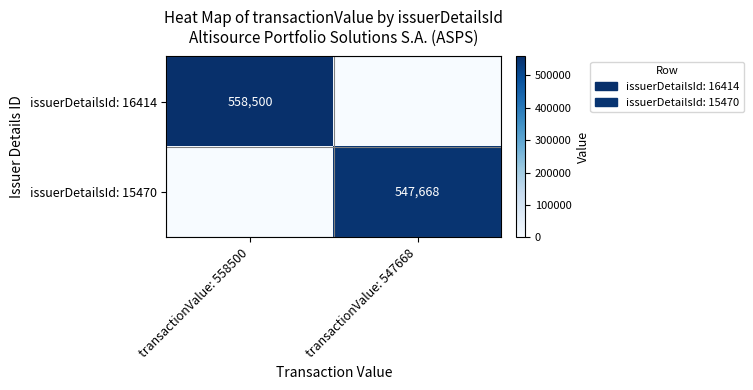

Which has a higher value, transactionValue: 558500 or transactionValue: 547668?

transactionValue: 558500